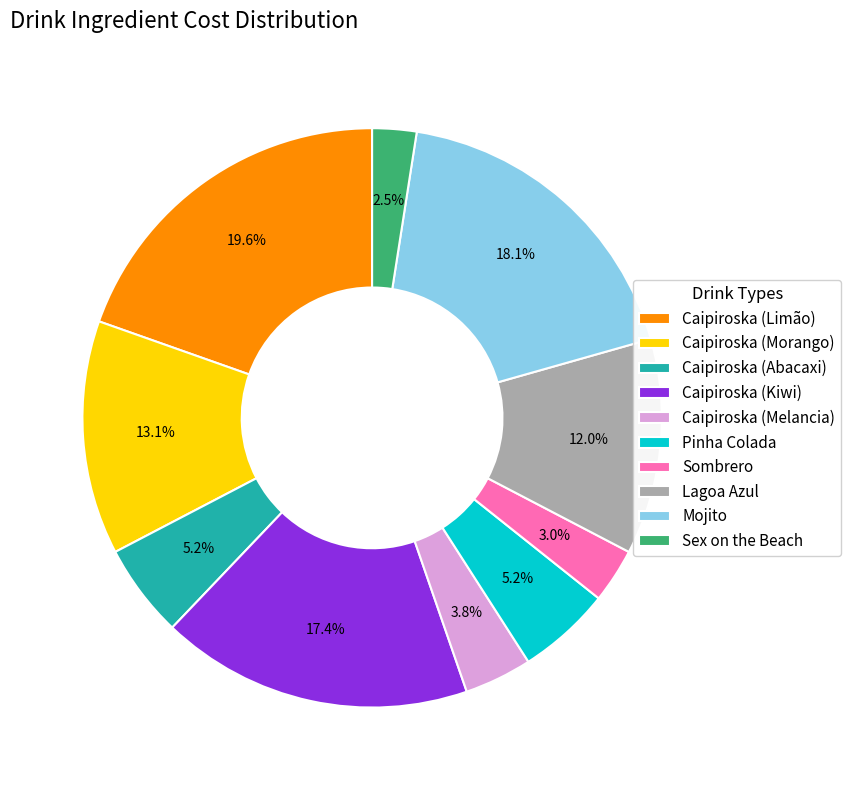

What percentage is the Caipiroska (Melancia) slice, to the nearest percent?

4%